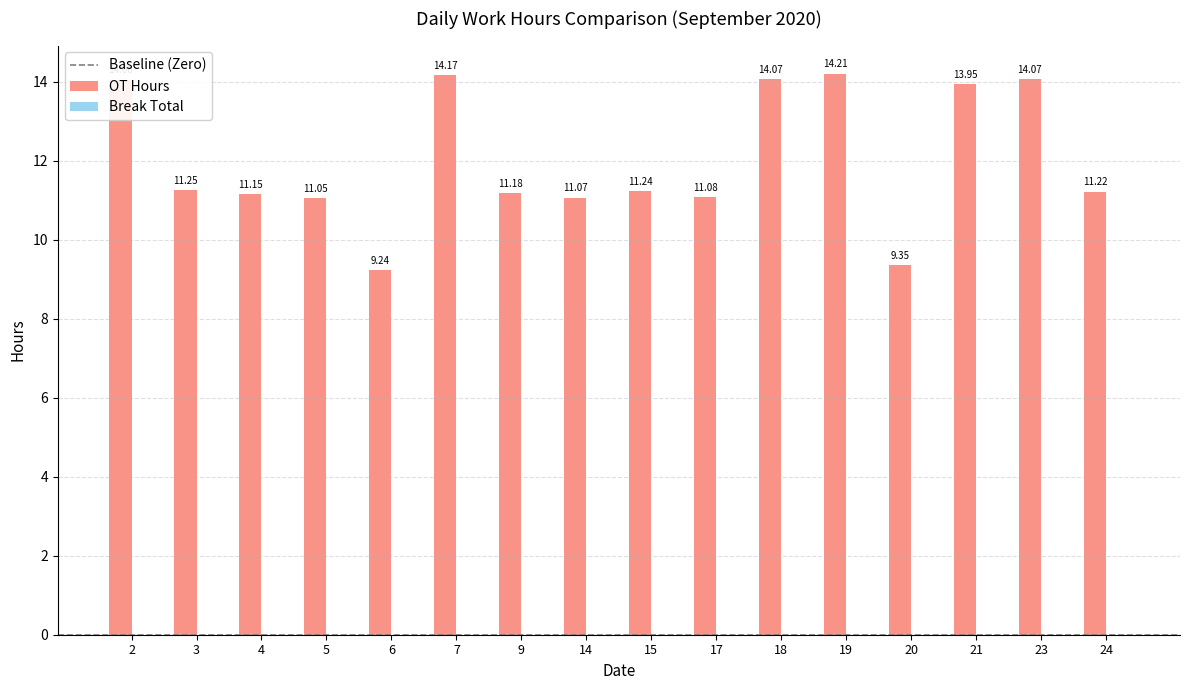

Between 21 and 4, which is larger?

21